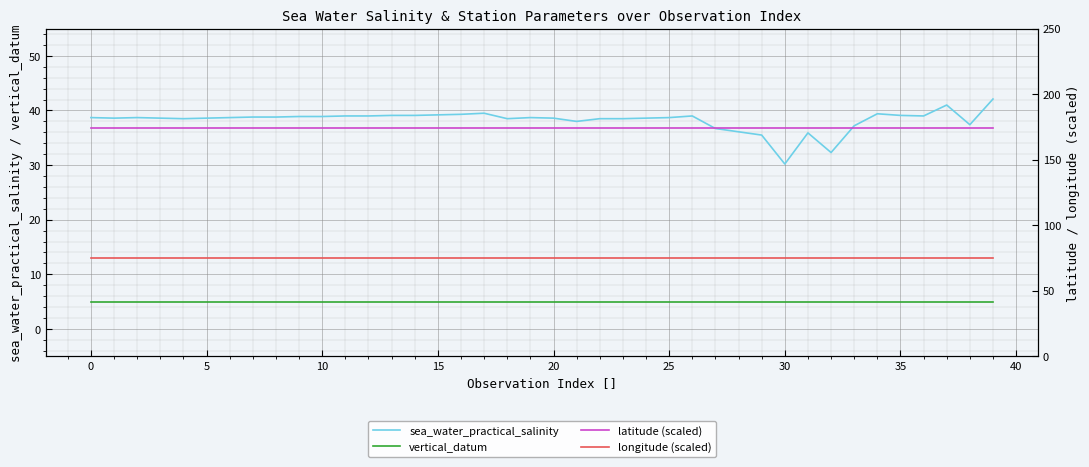

True or false: latitude (scaled) and vertical_datum intersect in this chart.

False